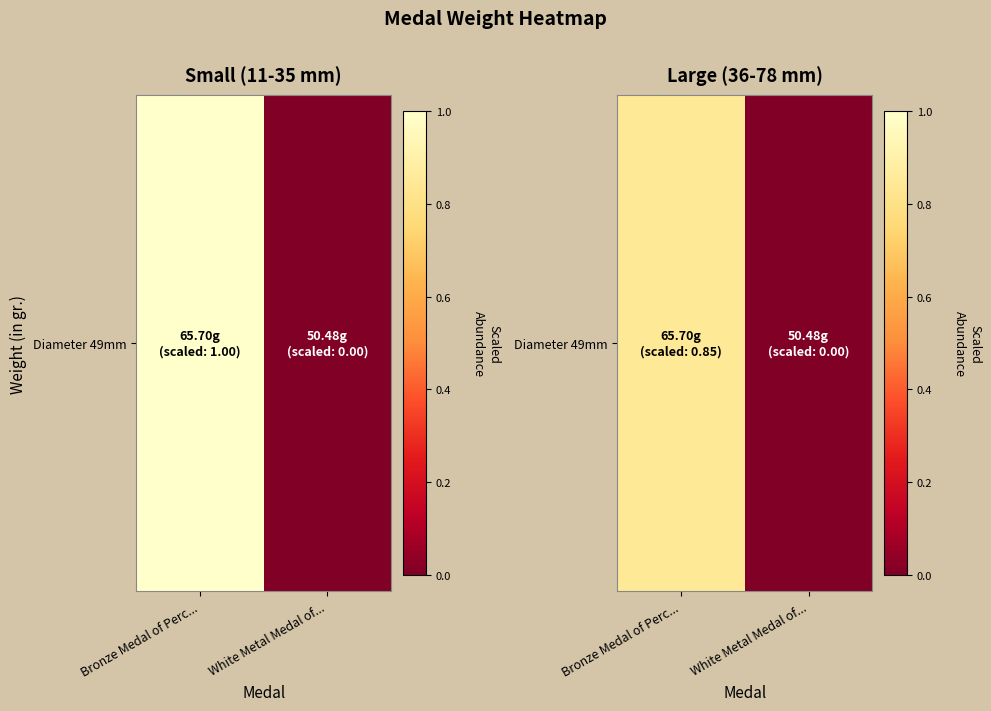

At which label is the value closest to 0?

White Metal Medal of...